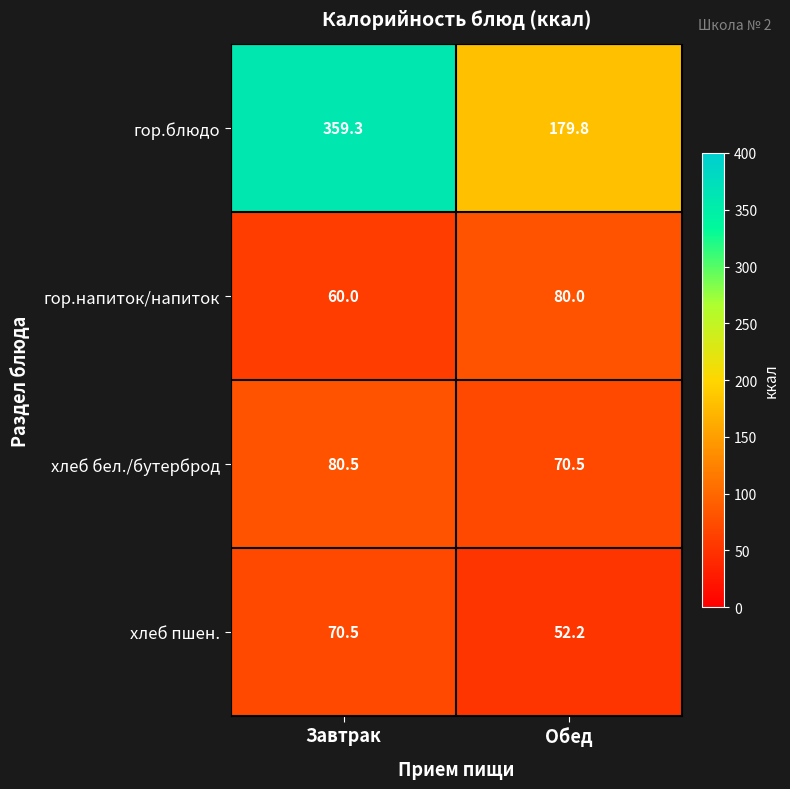

What is the sum of all гор.напиток/напиток values?

140.0